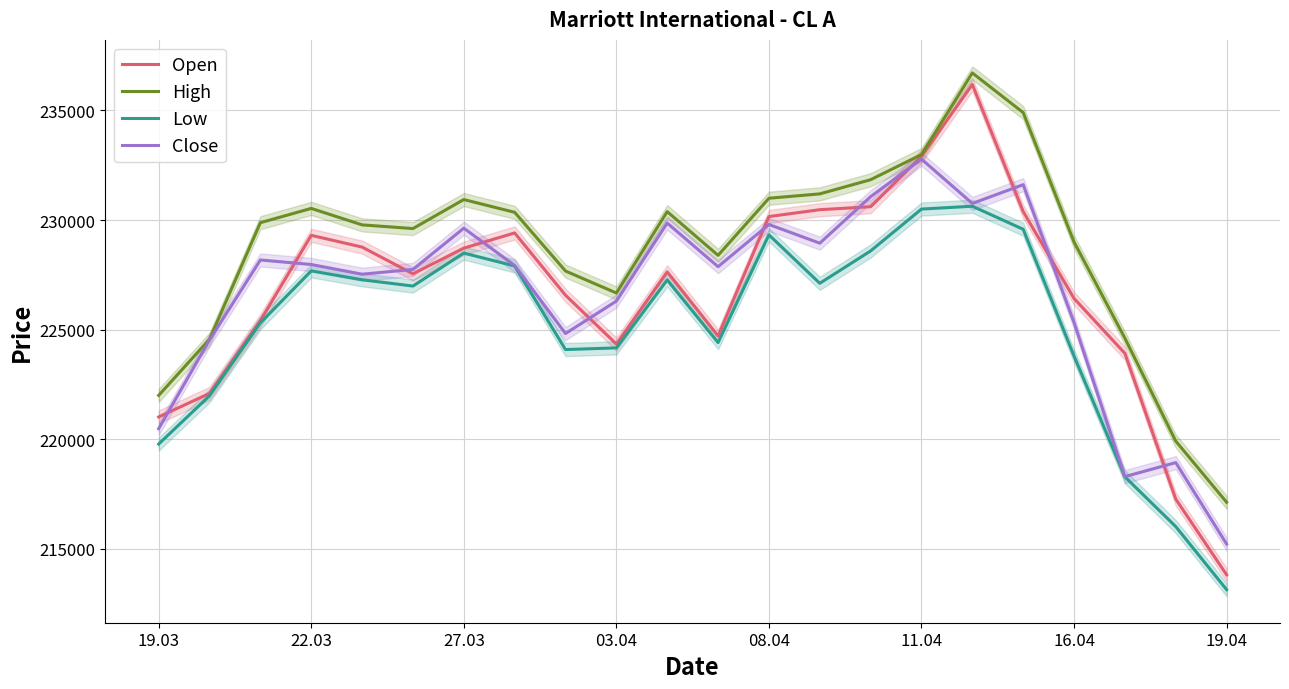

What is the value of the High point at the 13th from the left?

230995